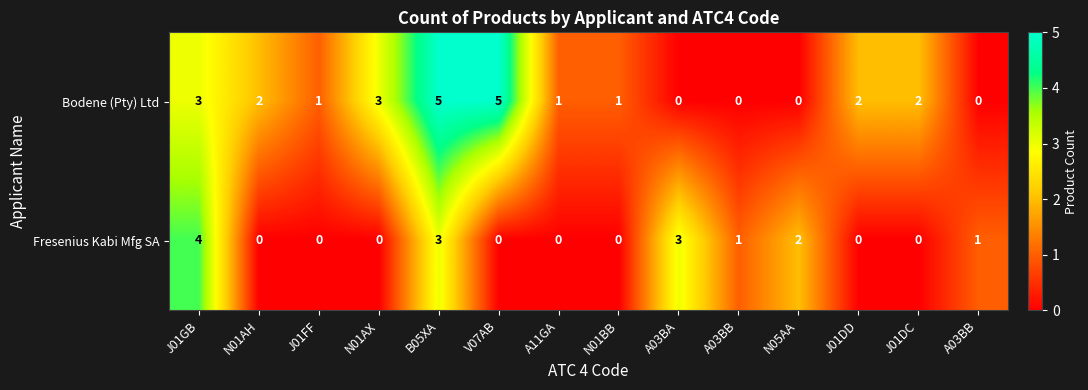

Reading left to right, list all the values displayed in this chart.

Bodene (Pty) Ltd: J01GB=3	N01AH=2	J01FF=1	N01AX=3	B05XA=5	V07AB=5	A11GA=1	N01BB=1	A03BA=0	A03BB=0	N05AA=0	J01DD=2	J01DC=2	A03BB=0
Fresenius Kabi Mfg SA: J01GB=4	N01AH=0	J01FF=0	N01AX=0	B05XA=3	V07AB=0	A11GA=0	N01BB=0	A03BA=3	A03BB=1	N05AA=2	J01DD=0	J01DC=0	A03BB=1